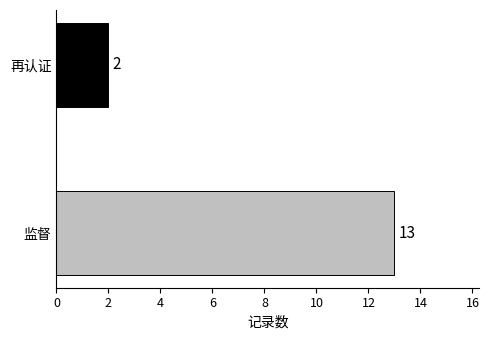

At which label is the value closest to 7?

再认证